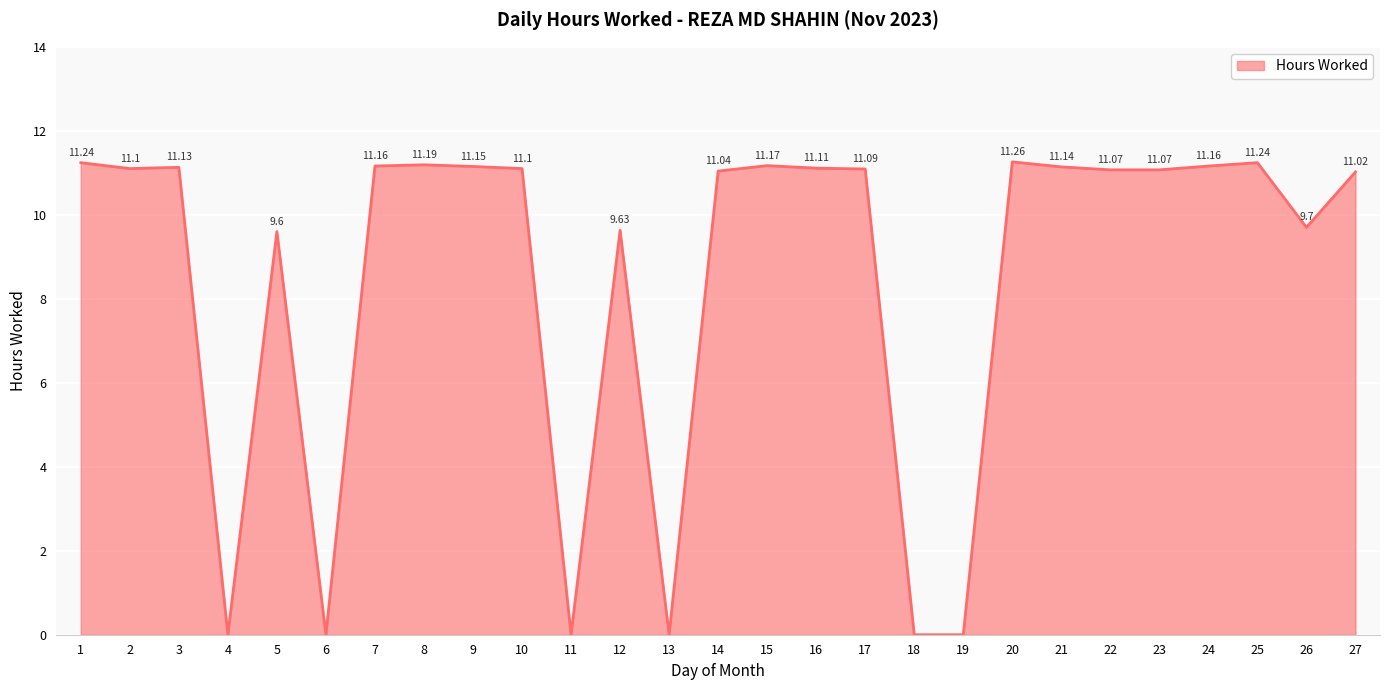

Reading left to right, what are all the values shown in this chart?

1=11.2	2=11.1	3=11.1	4=0.0	5=9.6	6=0.0	7=11.2	8=11.2	9=11.2	10=11.1	11=0.0	12=9.6	13=0.0	14=11.0	15=11.2	16=11.1	17=11.1	18=0.0	19=0.0	20=11.3	21=11.1	22=11.1	23=11.1	24=11.2	25=11.2	26=9.7	27=11.0